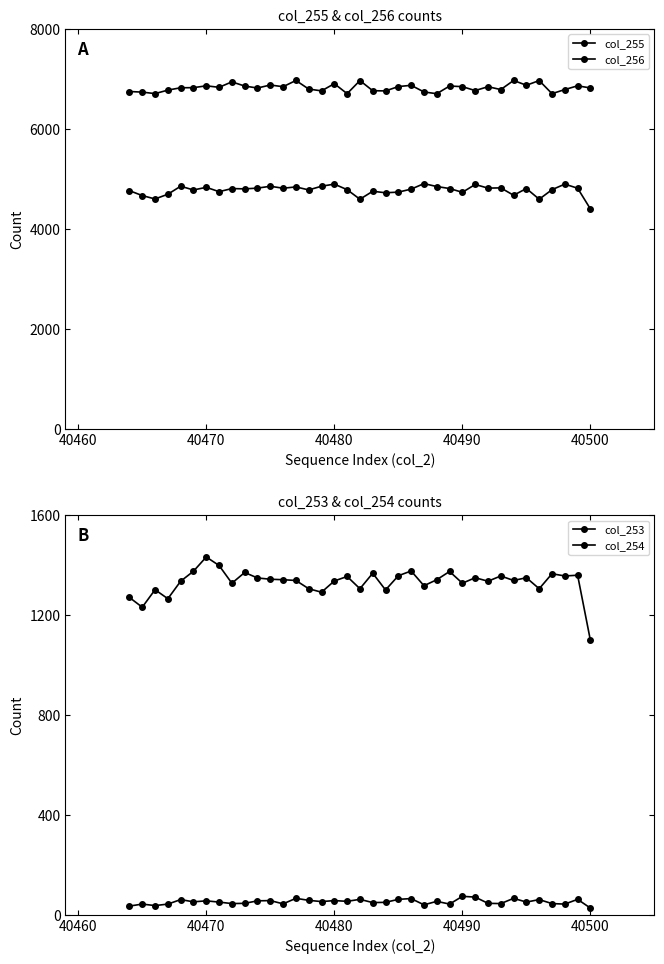

True or false: col_254 and col_253 intersect in this chart.

False